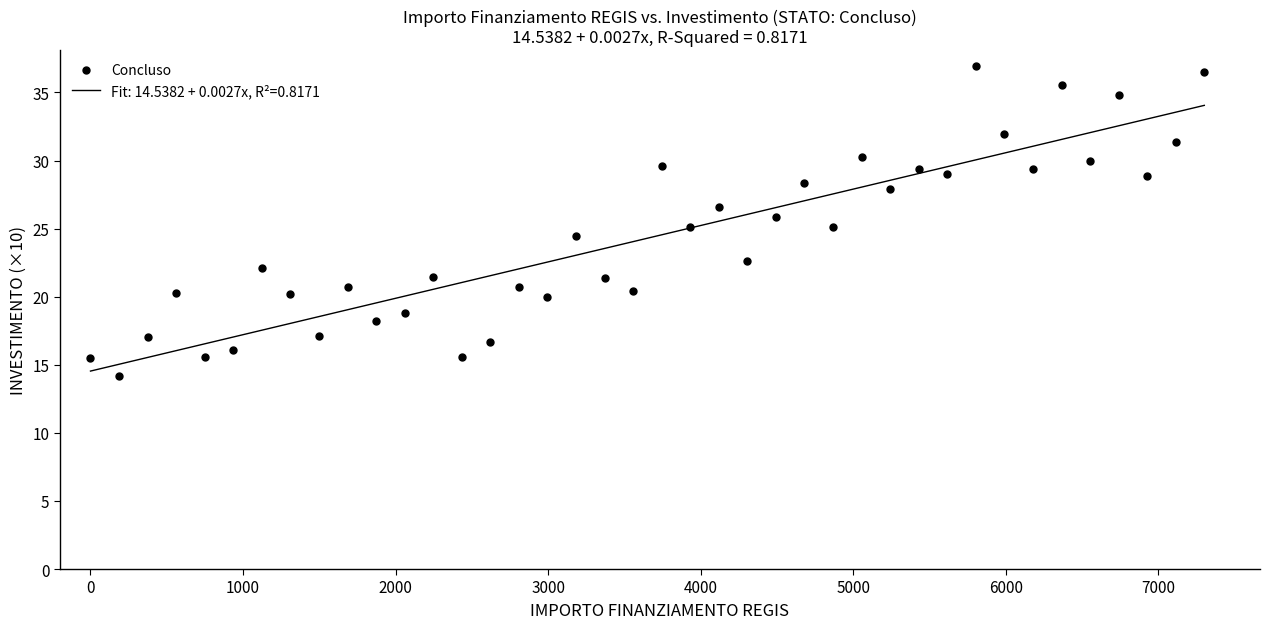

What is the range of Y values (max minus min)?

22.8